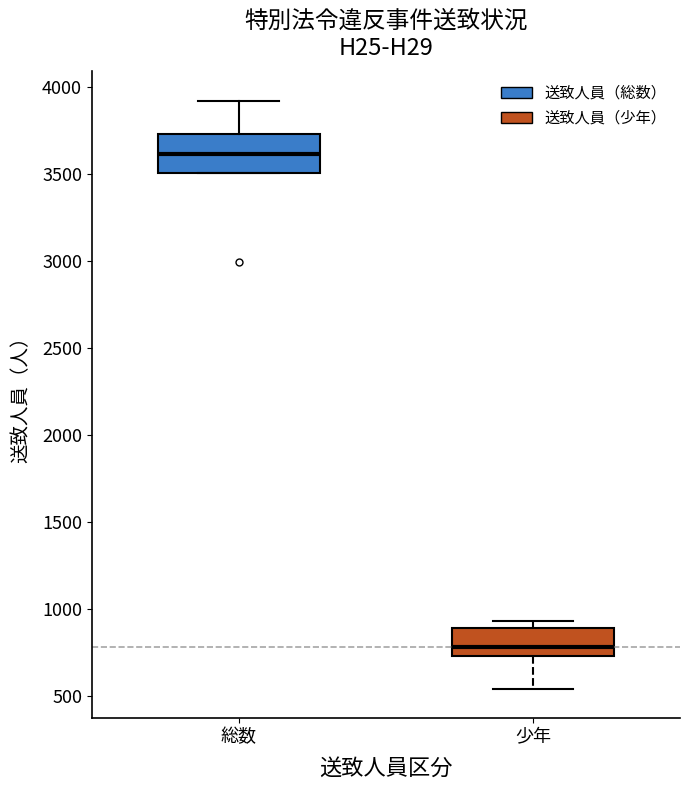

Comparing the boxes themselves (not the whiskers), which one is the tallest?

総数